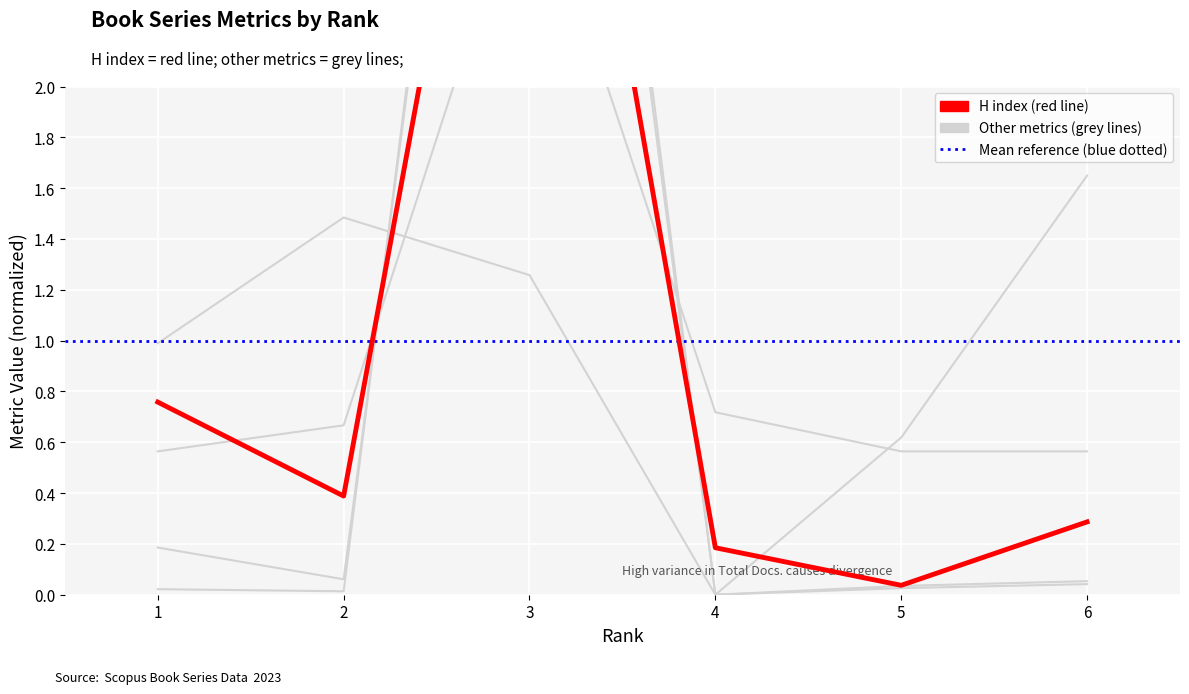

Reading left to right, list all the values displayed in this chart.

Total Docs. (2000): 1=0.0	2=0.0	3=5.9	4=0.0	5=0.0	6=0.1
Total Refs.: 1=0.2	2=0.1	3=5.7	4=0.0	5=0.0	6=0.0
Ref. / Doc.: 1=0.6	2=0.7	3=2.9	4=0.7	5=0.6	6=0.6
%Female: 1=1.0	2=1.5	3=1.3	4=0.0	5=0.6	6=1.6
H index: 1=0.8	2=0.4	3=4.3	4=0.2	5=0.0	6=0.3